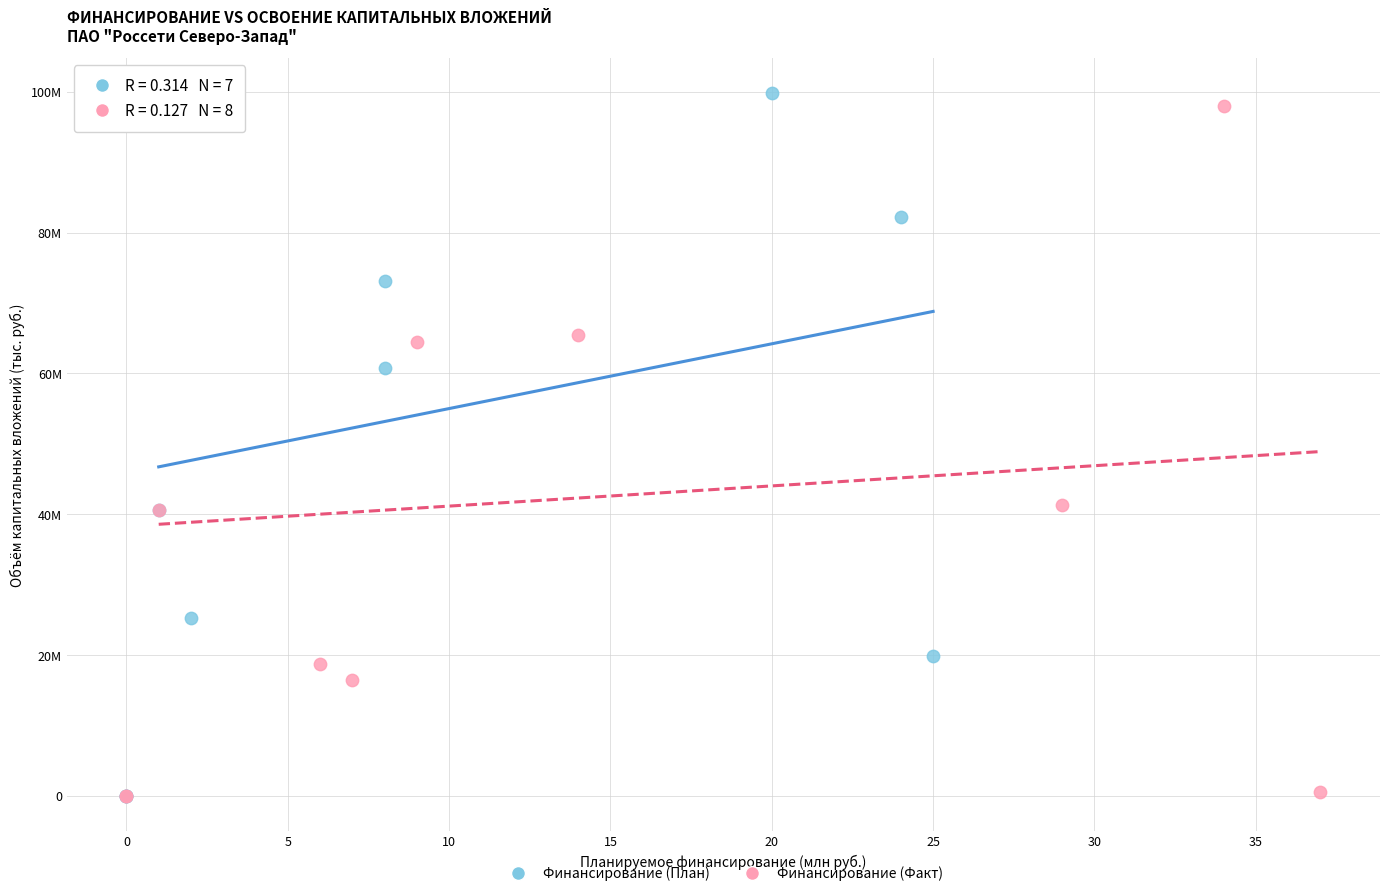

Which series has the largest Y range (max minus min)?

Финансирование (План)